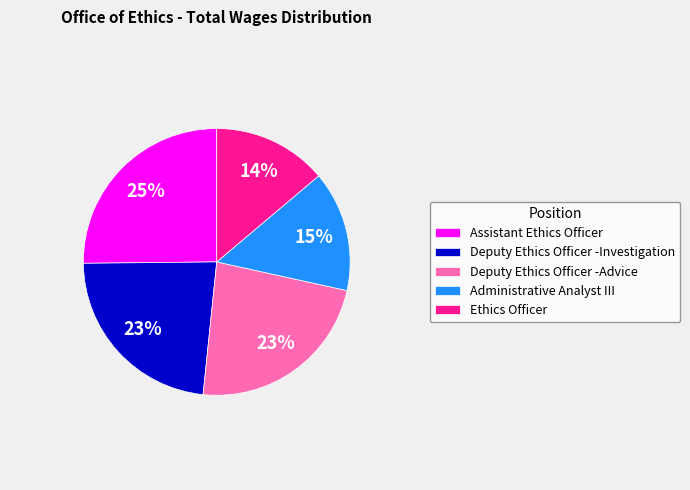

What is the ratio of the value at Assistant Ethics Officer to the value at Deputy Ethics Officer -Advice?

1.1